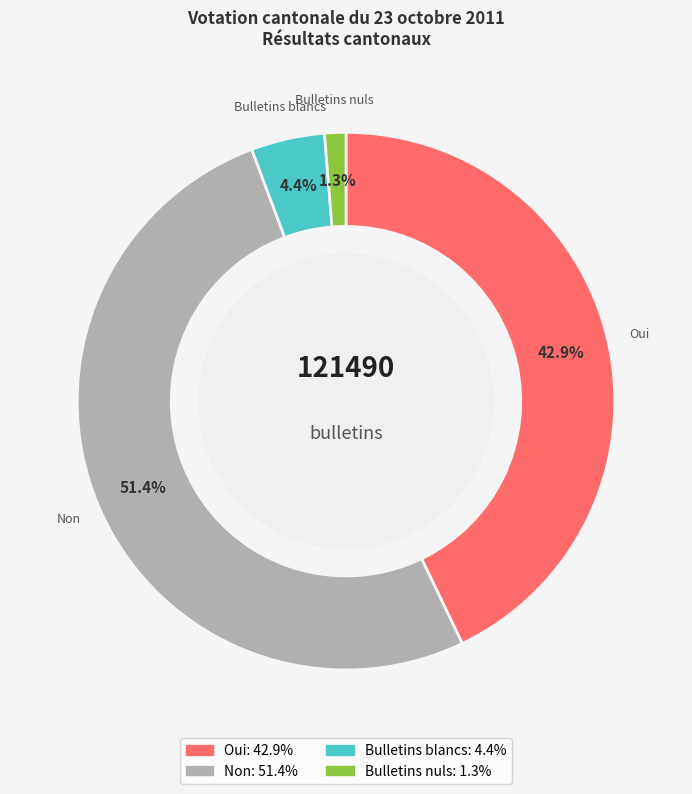

What percentage do Bulletins nuls and Non together represent?

52.7%